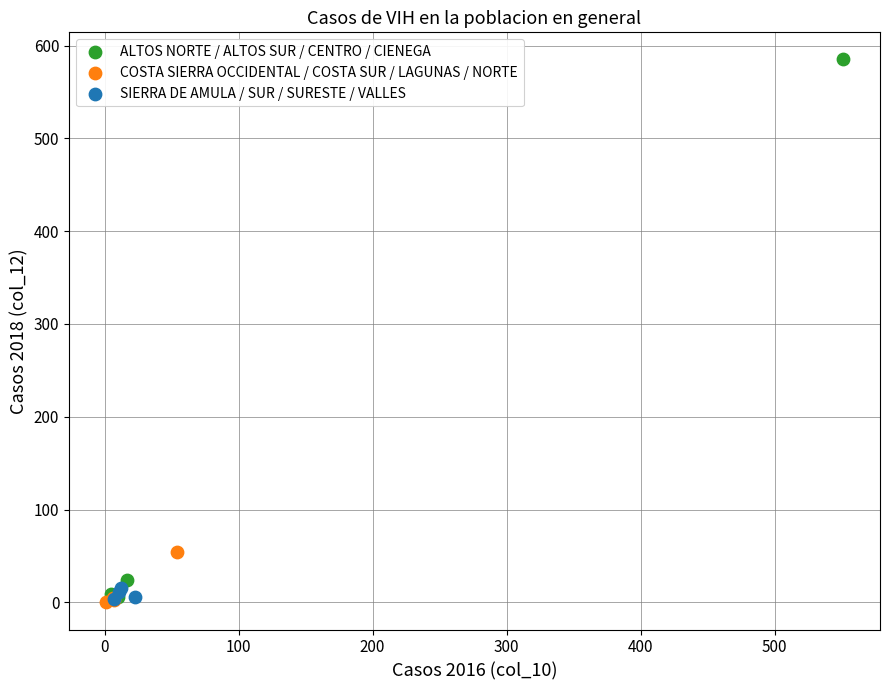

Which series reaches the maximum Y coordinate?

ALTOS NORTE / ALTOS SUR / CENTRO / CIENEGA